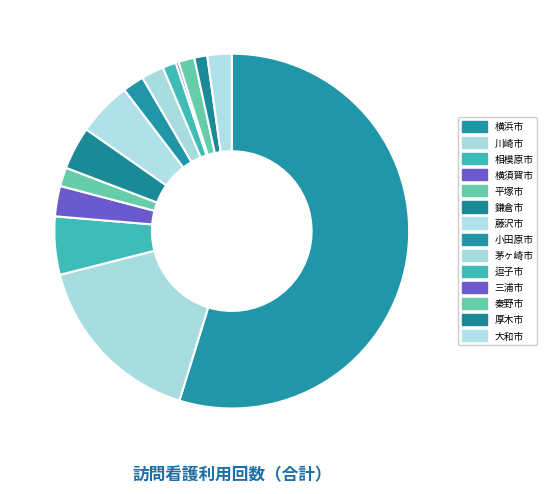

True or false: 平塚市 accounts for 1% of the total.

False